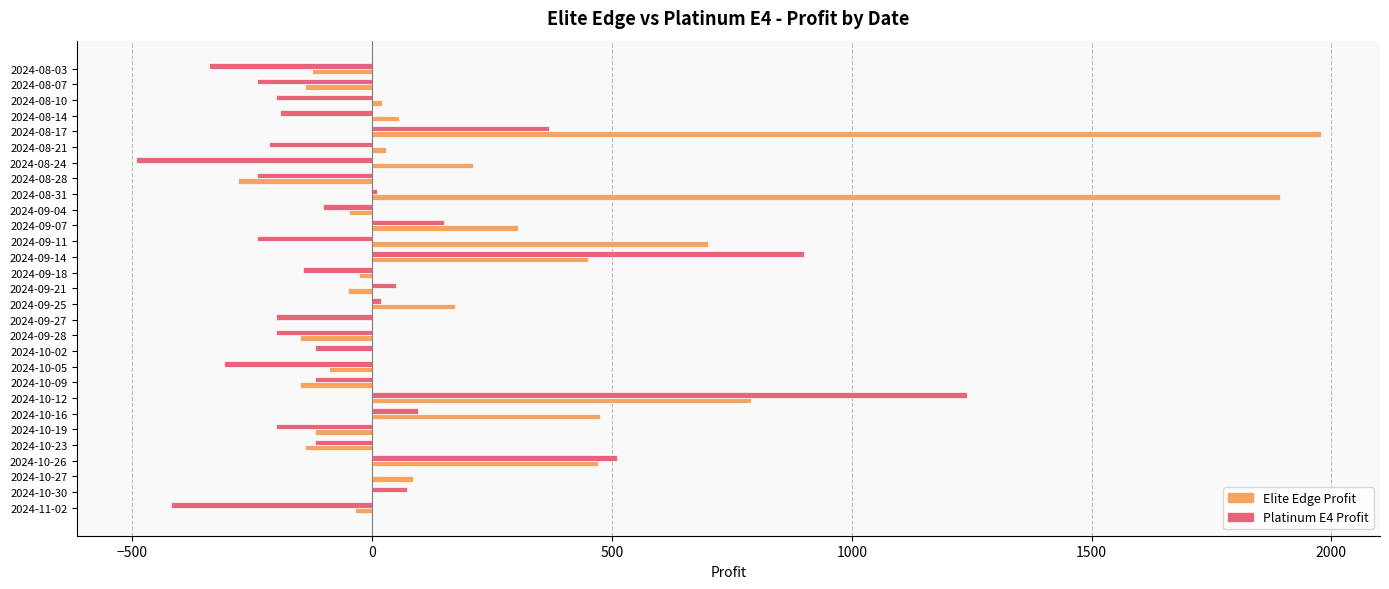

Which label corresponds to the largest value in the chart?

2024-08-17